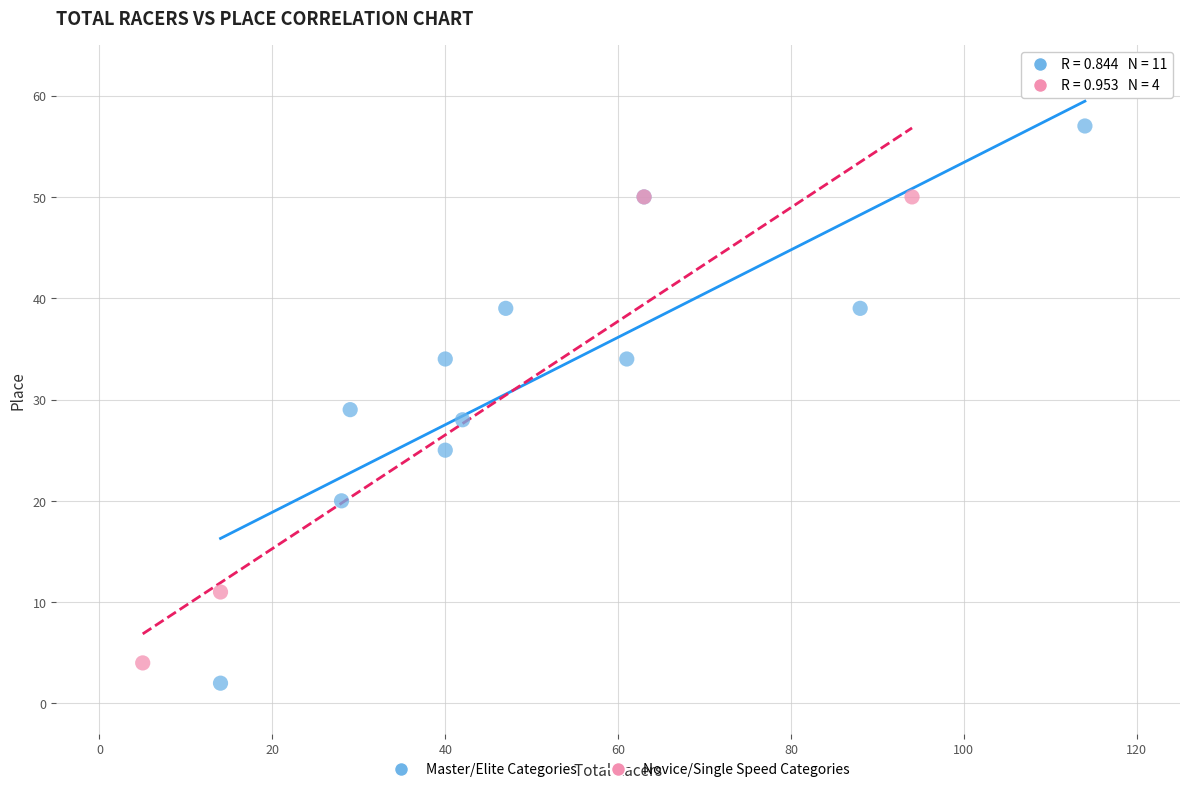

Which series has the largest Y range (max minus min)?

Master/Elite Categories